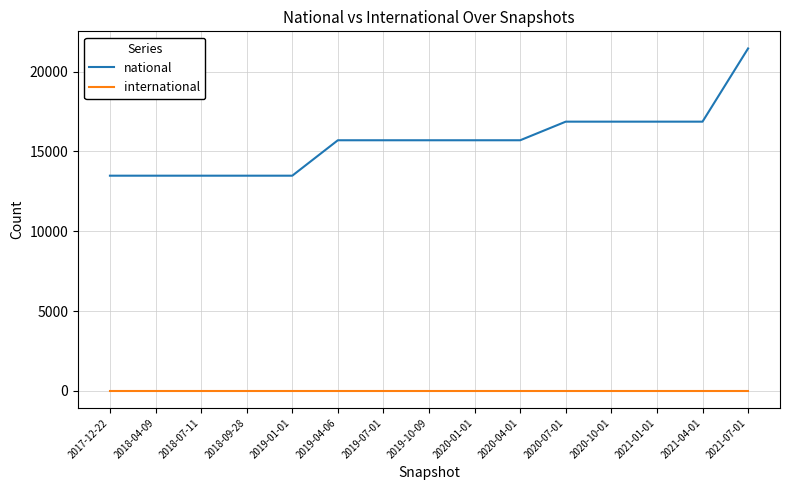

Reading left to right, transcribe all the data shown in this chart.

national: 2017-12-22=13481	2018-04-09=13481	2018-07-11=13481	2018-09-28=13481	2019-01-01=13481	2019-04-06=15701	2019-07-01=15701	2019-10-09=15701	2020-01-01=15701	2020-04-01=15701	2020-07-01=16867	2020-10-01=16867	2021-01-01=16867	2021-04-01=16867	2021-07-01=21454
international: 2017-12-22=0	2018-04-09=0	2018-07-11=0	2018-09-28=0	2019-01-01=0	2019-04-06=0	2019-07-01=0	2019-10-09=0	2020-01-01=0	2020-04-01=0	2020-07-01=0	2020-10-01=0	2021-01-01=0	2021-04-01=0	2021-07-01=0